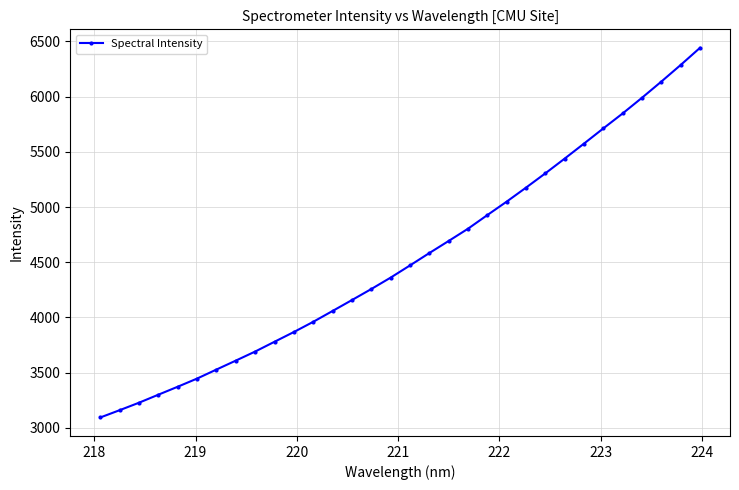

What is the value of the 32nd point from the left?

6442.3